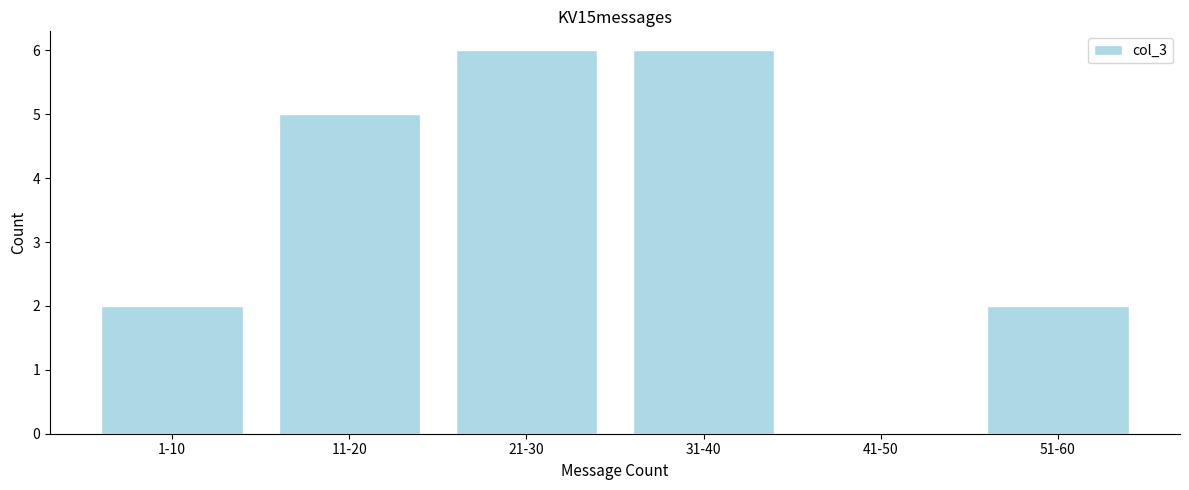

Reading left to right, what are all the values shown in this chart?

1-10=2	11-20=5	21-30=6	31-40=6	41-50=0	51-60=2